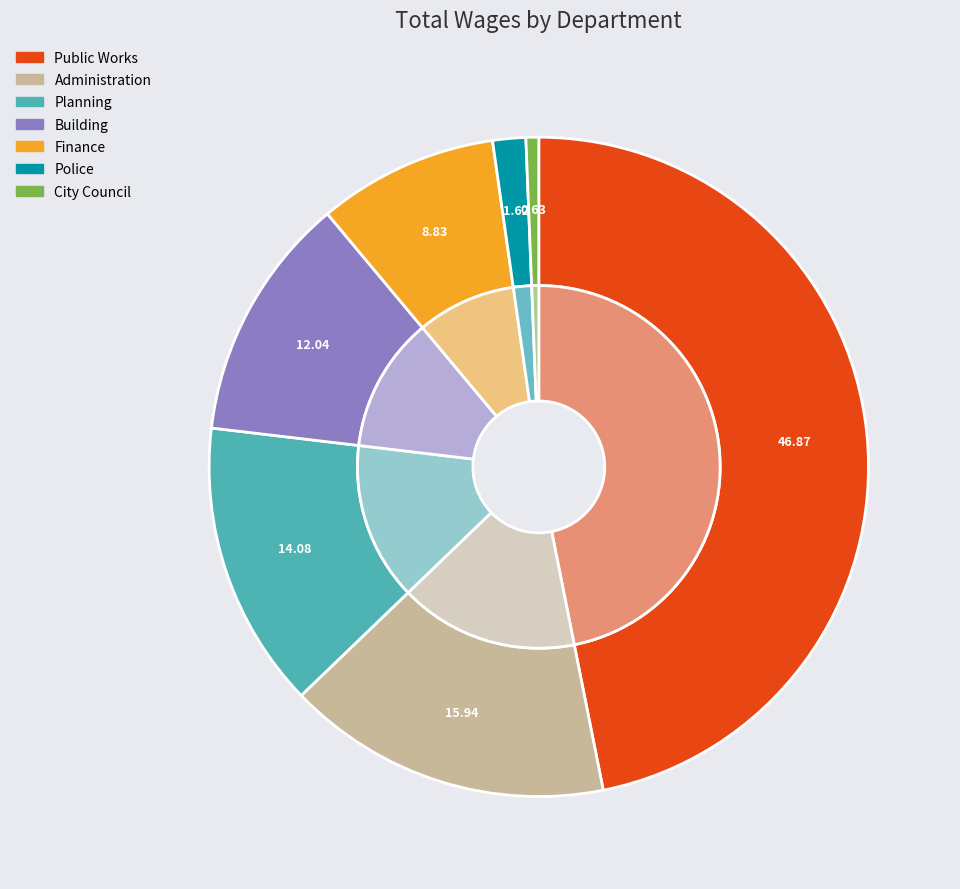

Is Police the majority of the pie?

No